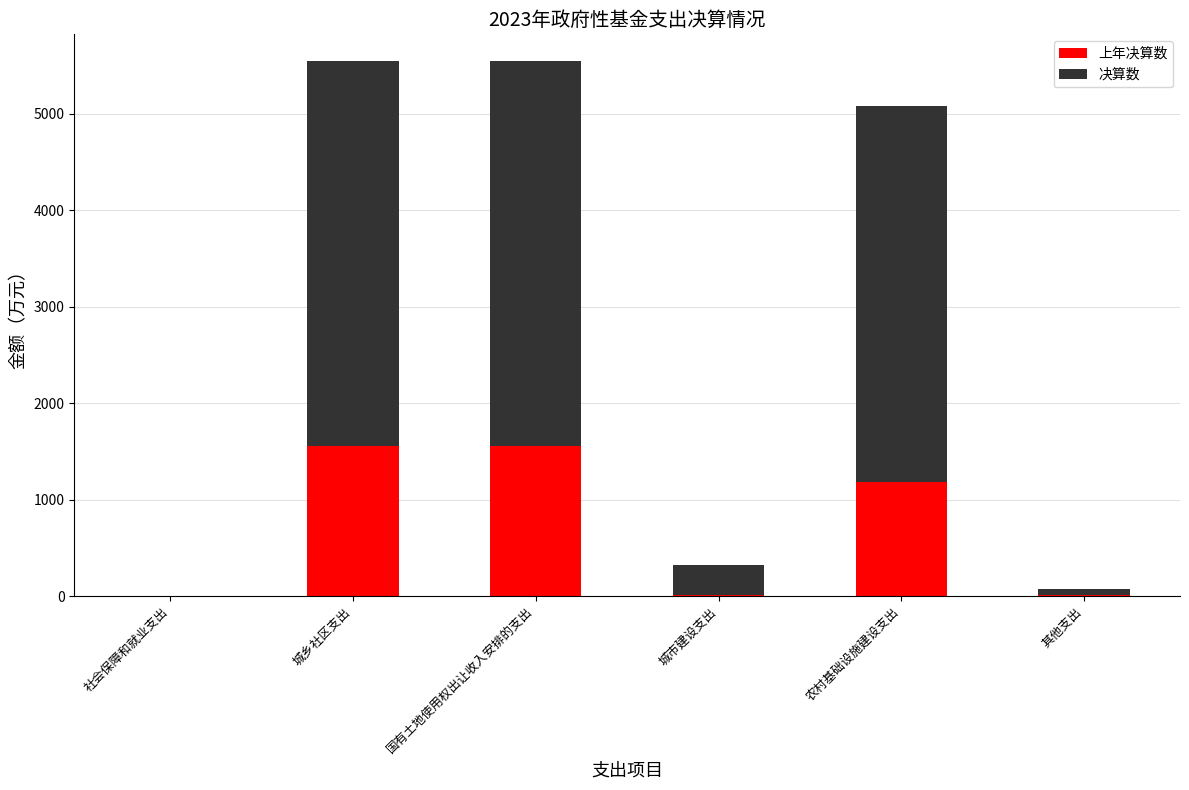

What is the label of the 3rd bar from the left?

国有土地使用权出让收入安排的支出